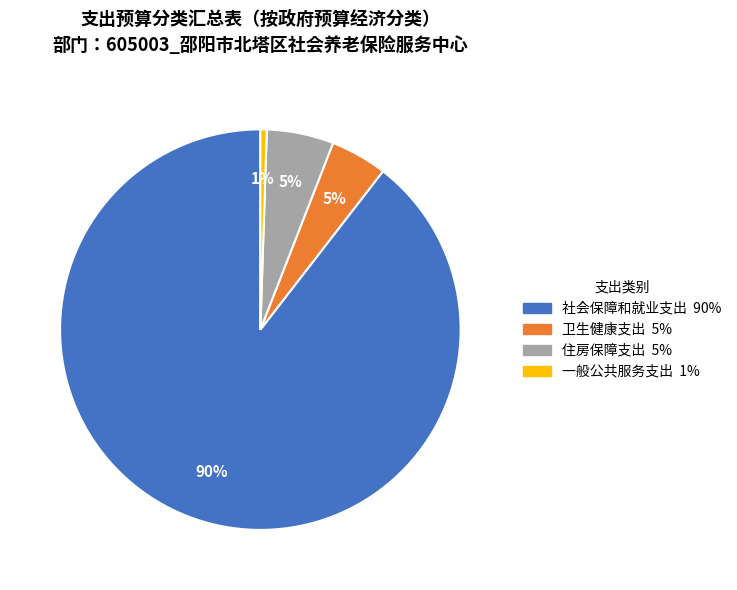

What percentage is the 一般公共服务支出 slice, to the nearest percent?

1%